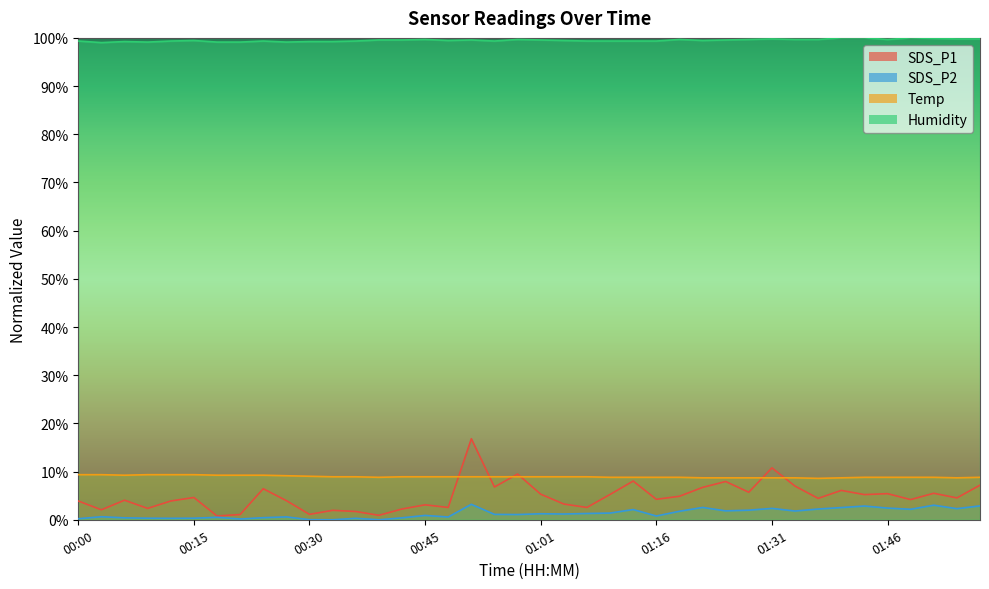

Where is the first local maximum for Humidity?

00:06